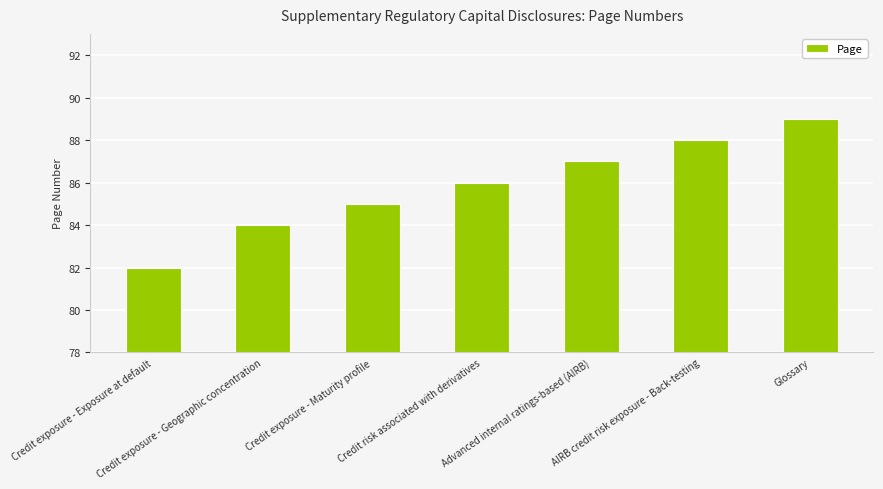

Count the values in the range 84 to 88.

5